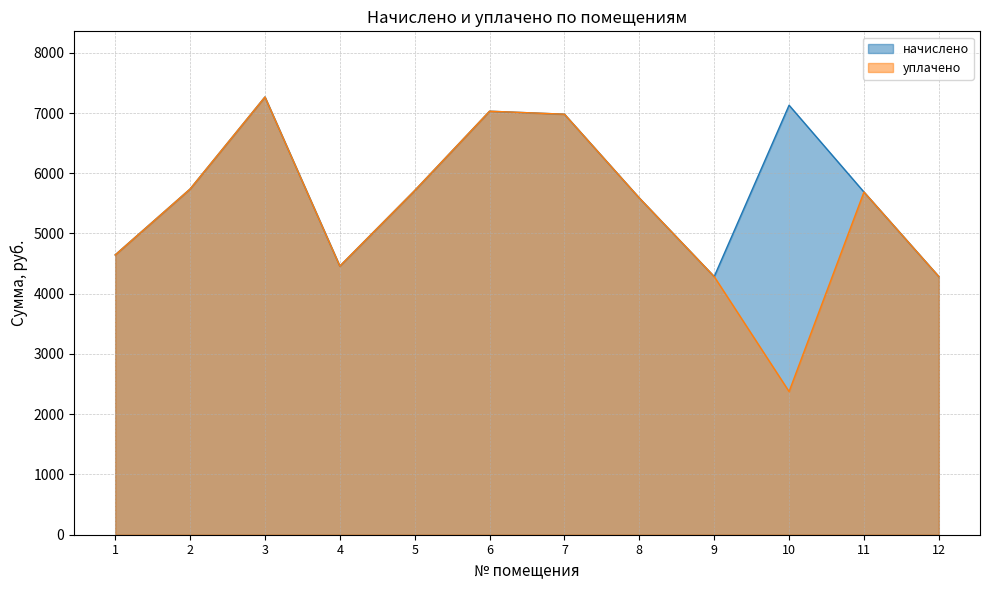

Which has a higher value, 11 or 1?

11